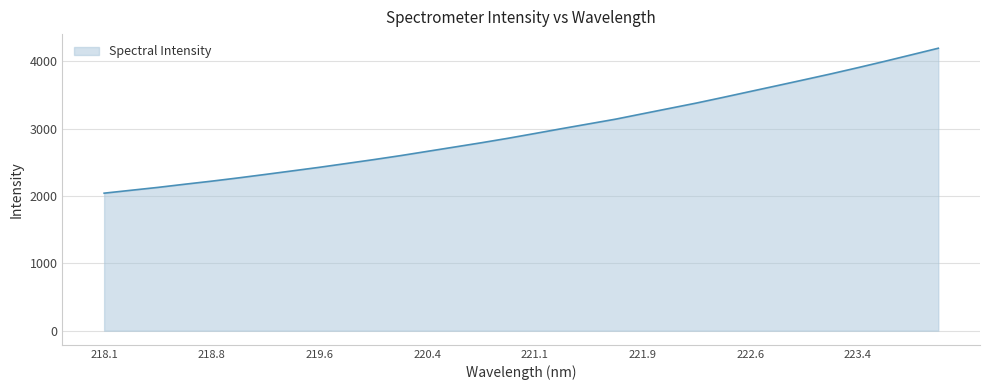

What is the average value?

2971.9